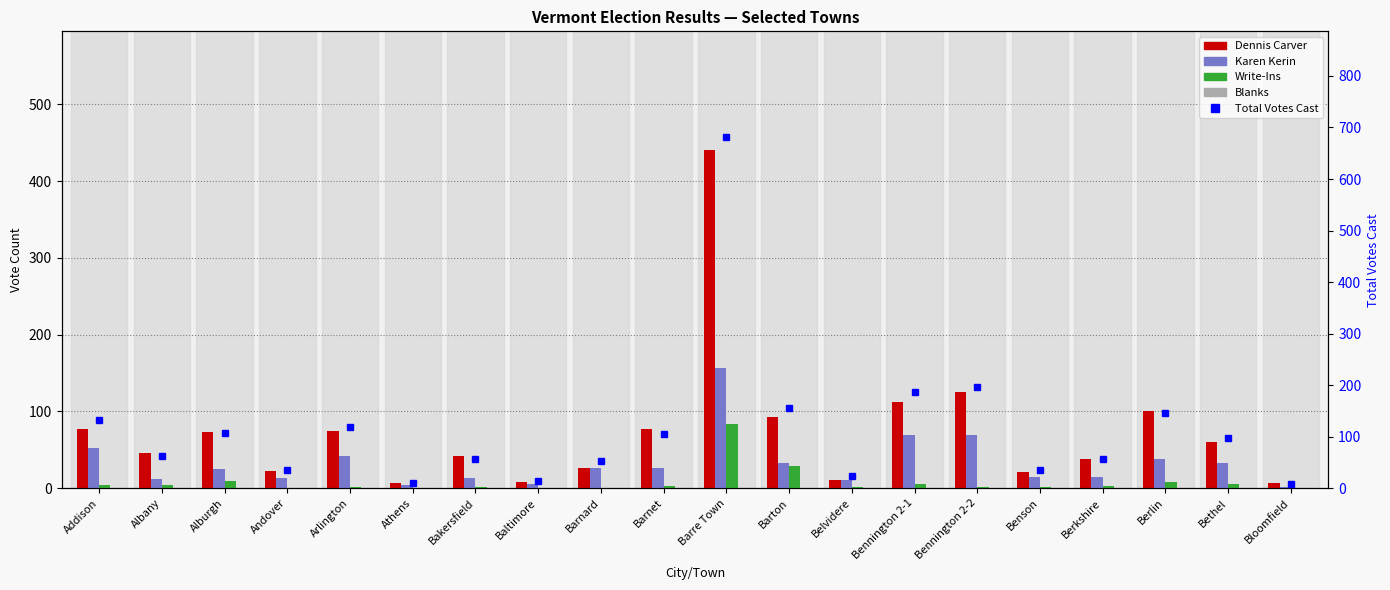

What is the difference between the highest and lowest values at Arlington?

118